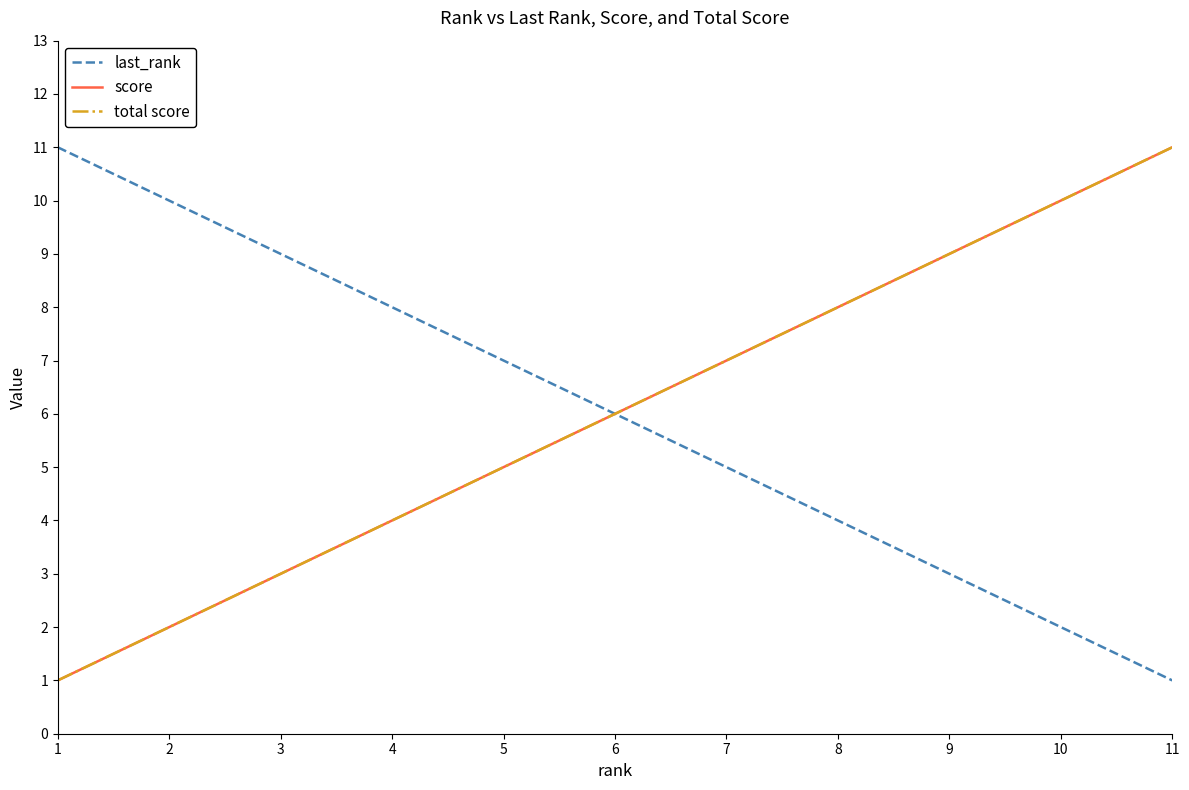

Is this an area chart (filled region under the line)?

No